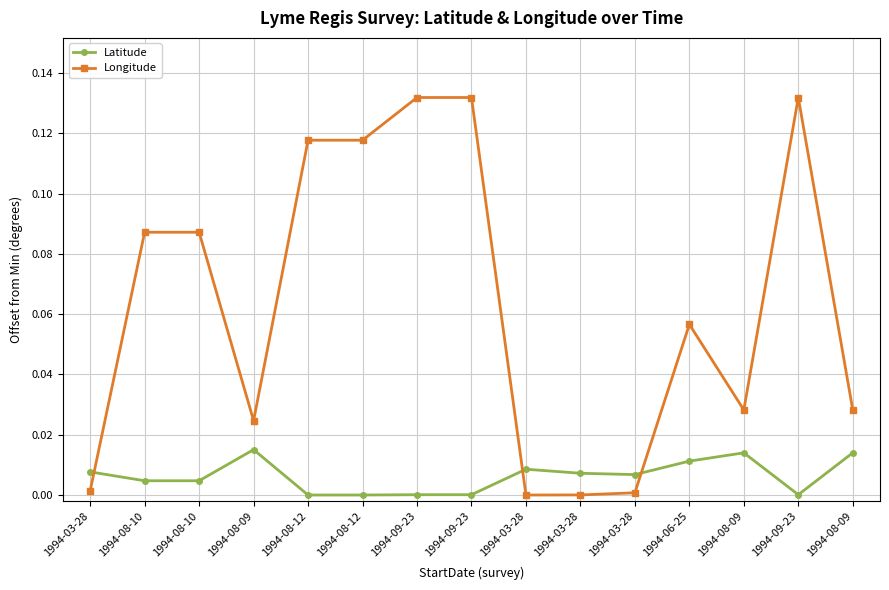

What are all the series names shown in the legend?

Latitude, Longitude